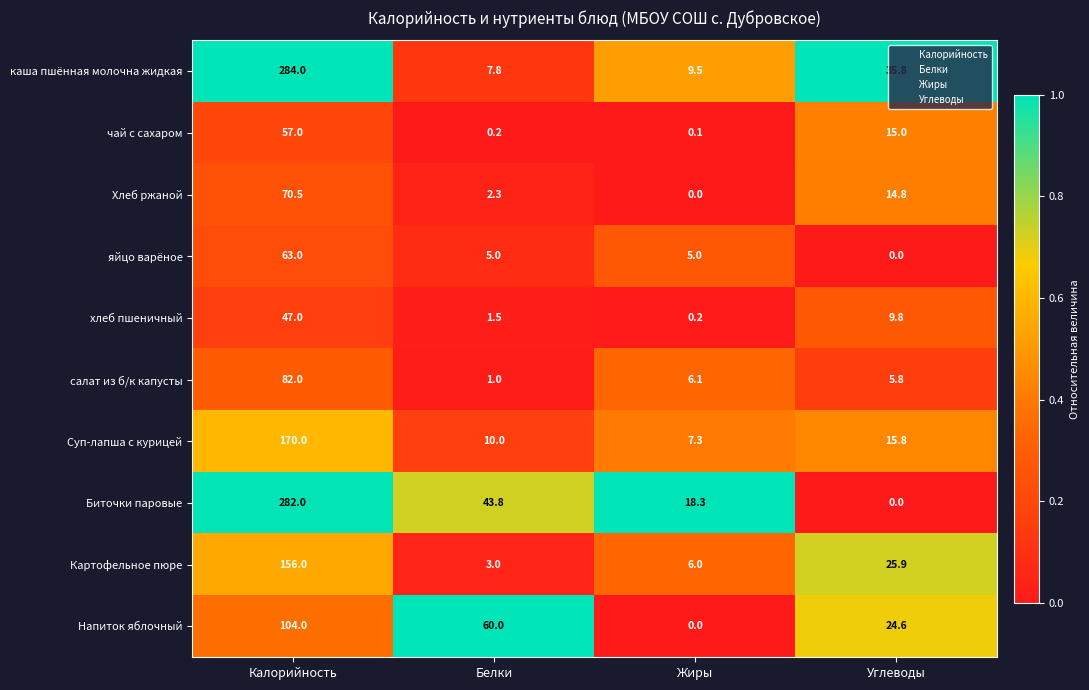

Rank the series at Калорийность from highest to lowest value.

каша пшённая молочна жидкая, Биточки паровые, Суп-лапша с курицей, Картофельное пюре, Напиток яблочный, салат из б/к капусты, Хлеб ржаной, яйцо варёное, чай с сахаром, хлеб пшеничный